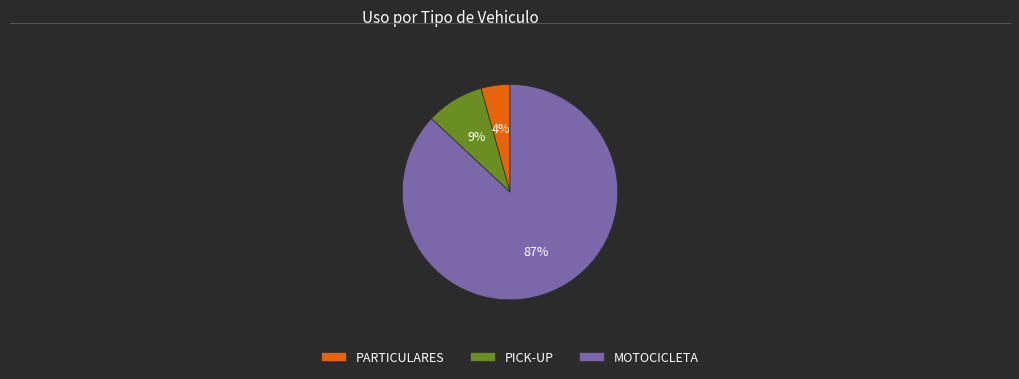

Rank the categories by value from highest to lowest.

MOTOCICLETA, PICK-UP, PARTICULARES